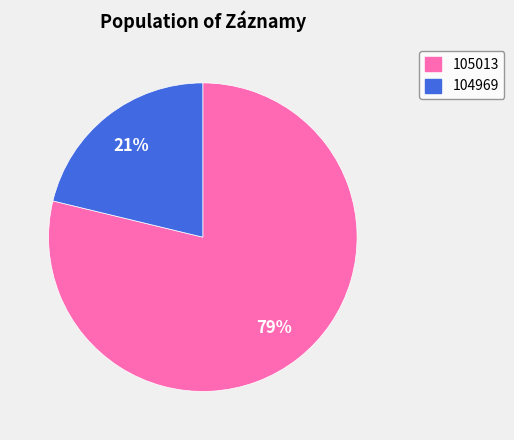

Which slice represents more than half of the pie?

105013